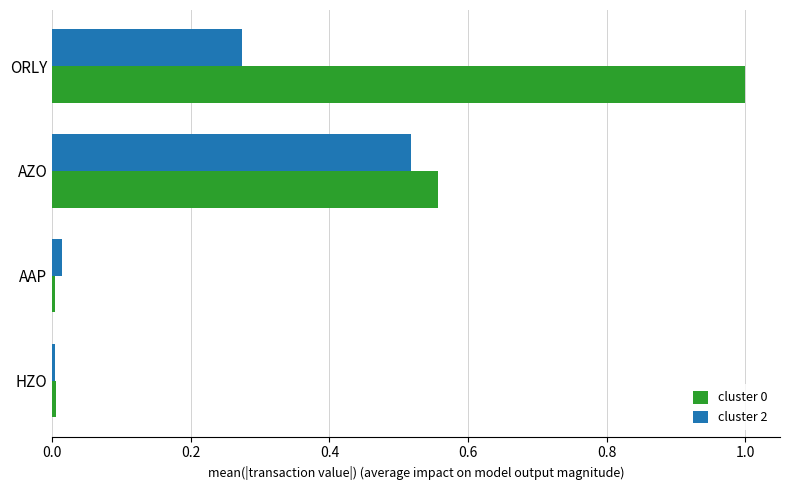

How many distinct data groups are displayed?

2